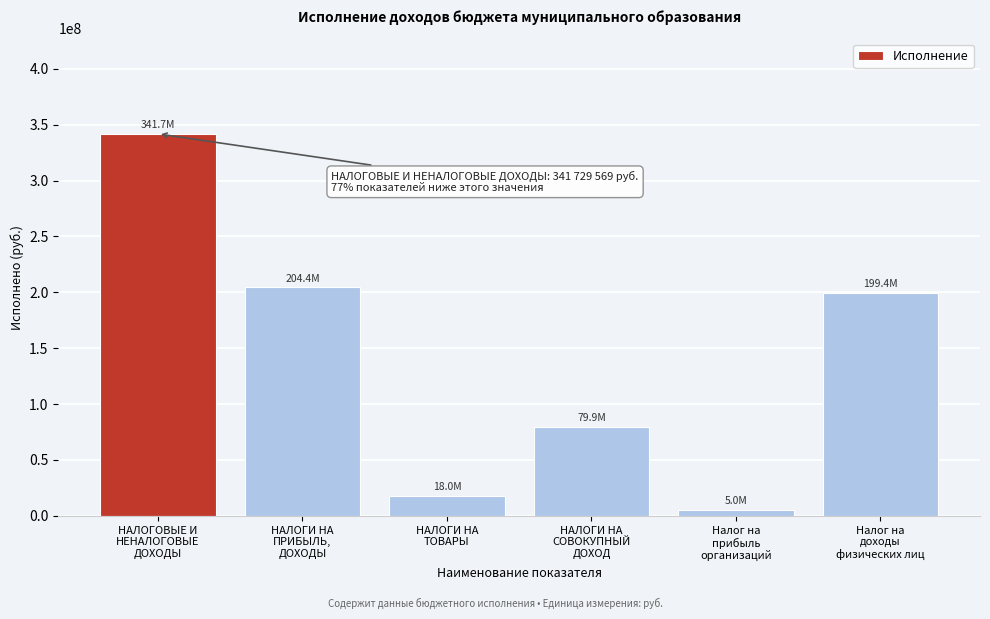

Reading right to left, extract all data points from this chart.

199384049.0	5010211.6	79872574.5	18024106.8	204394260.7	341729569.1